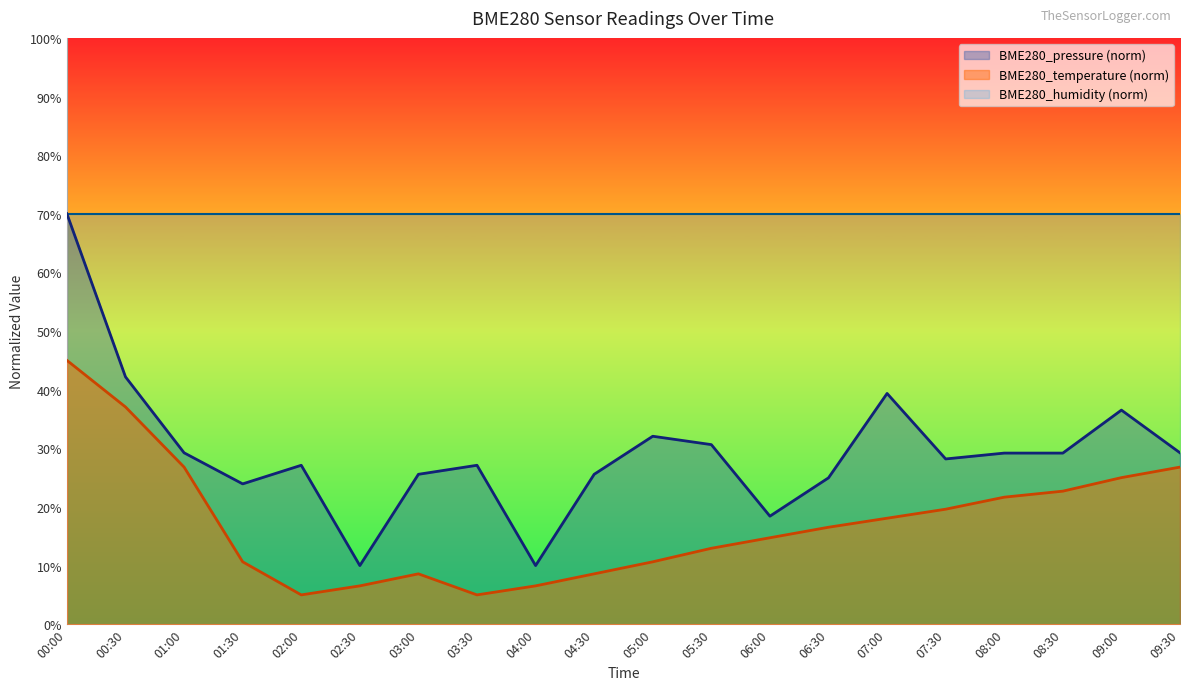

Reading right to left, list all the values displayed in this chart.

BME280_temperature: 26.8	25.0	22.7	21.7	19.6	18.1	16.5	14.7	12.9	10.6	8.6	6.5	5.0	8.6	6.5	5.0	10.6	26.8	37.1	45.0
BME280_pressure: 29.2	36.5	29.2	29.2	28.2	39.4	25.0	18.4	30.6	32.1	25.6	10.0	27.1	25.6	10.0	27.1	23.9	29.2	42.2	70.0